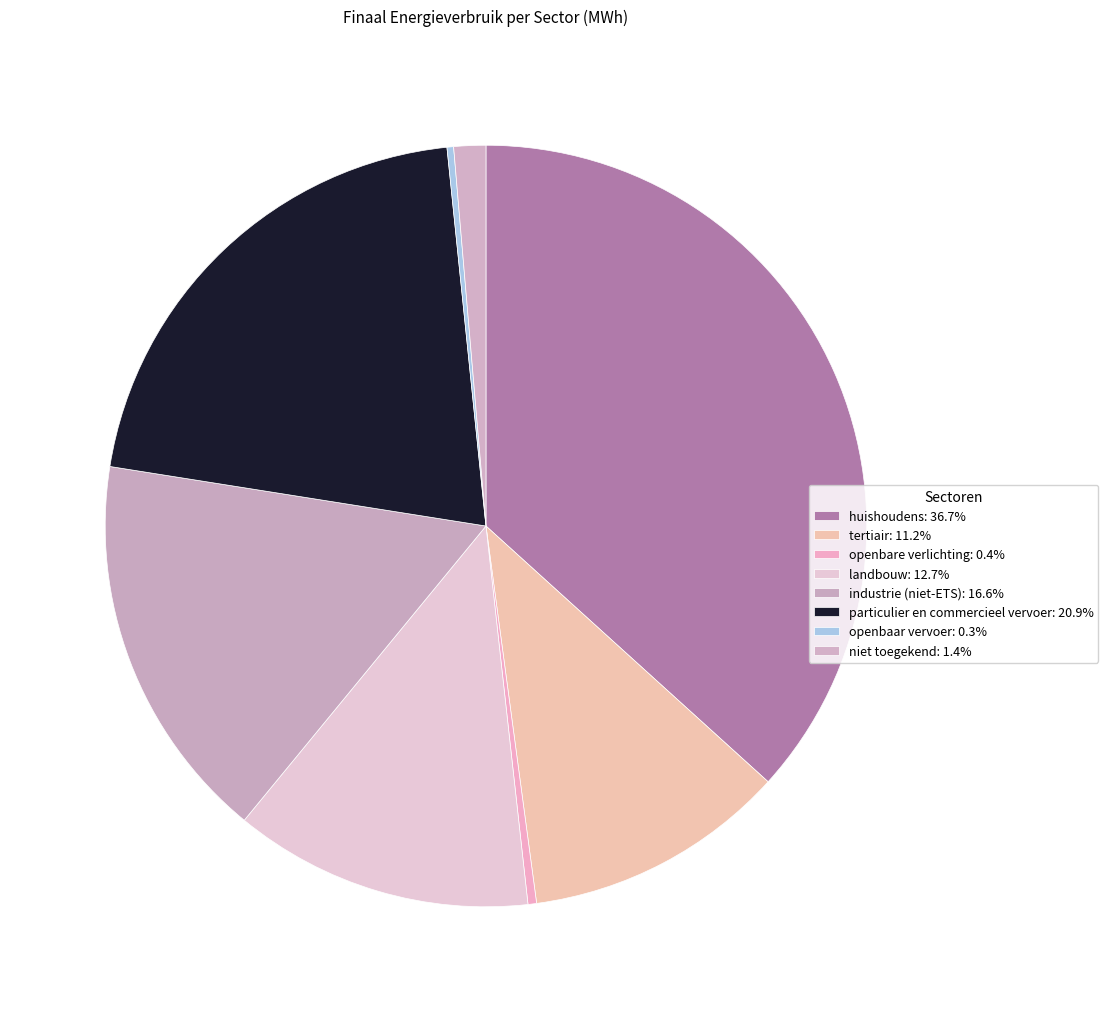

Count the number of slices in the pie.

8